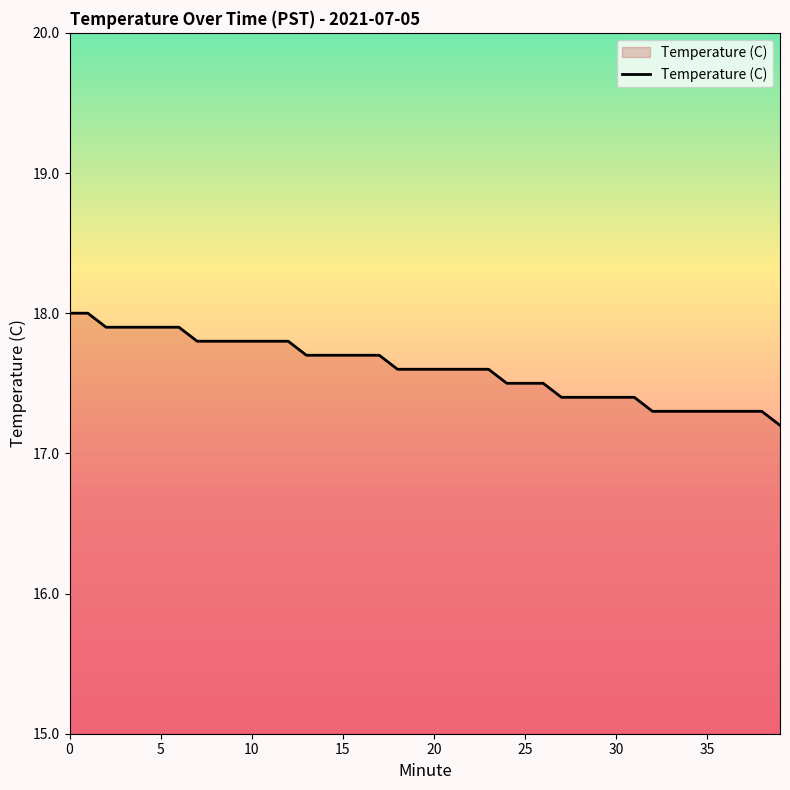

What is the maximum value shown in the chart?

18.0